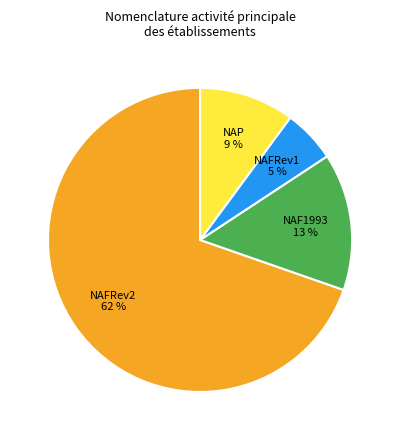

What is the ratio of the value at NAFRev1 to the value at NAFRev2?

0.1